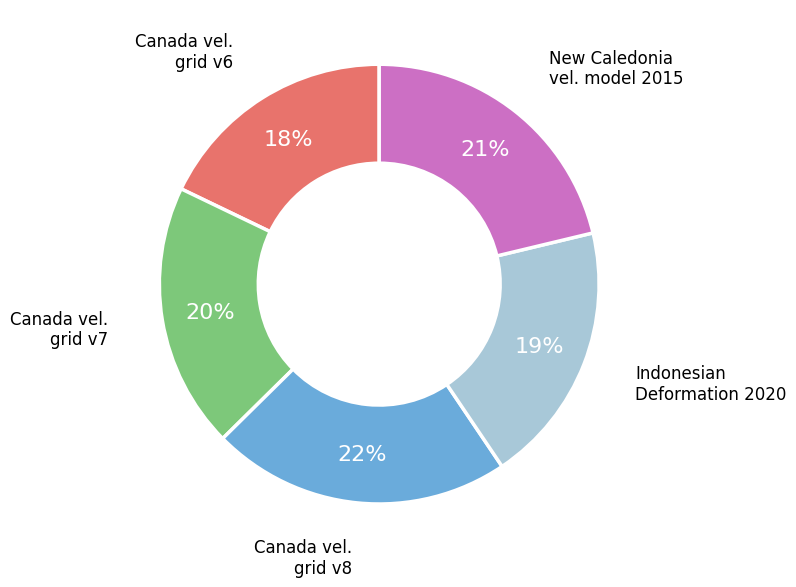

Count the number of slices in the pie.

5